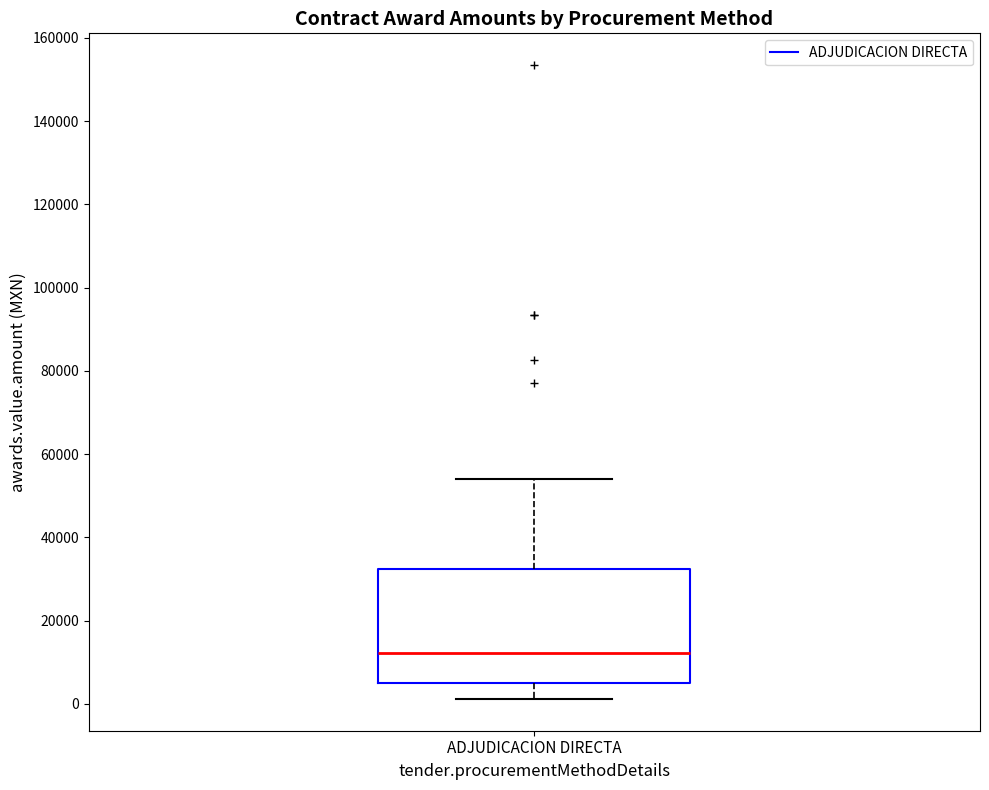

Read this box plot against the y-axis: the position of the median line, the range covered by the box, and the ends of both whiskers. The values are not printed on the chart, so give them approximately, as read against the axis.

median 12000, box 4000 to 32000, whiskers 2000 to 54000